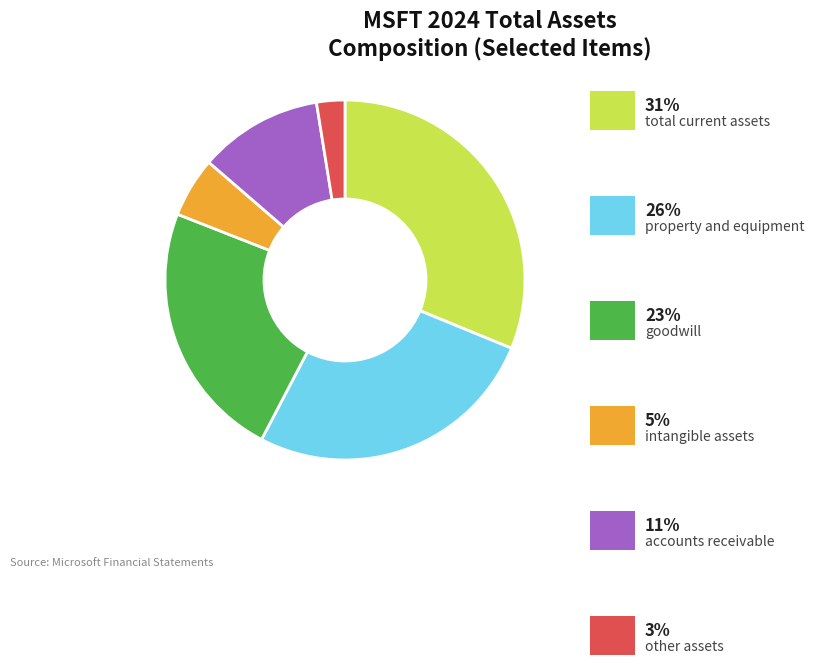

Is there any slice that represents more than half of the pie?

No